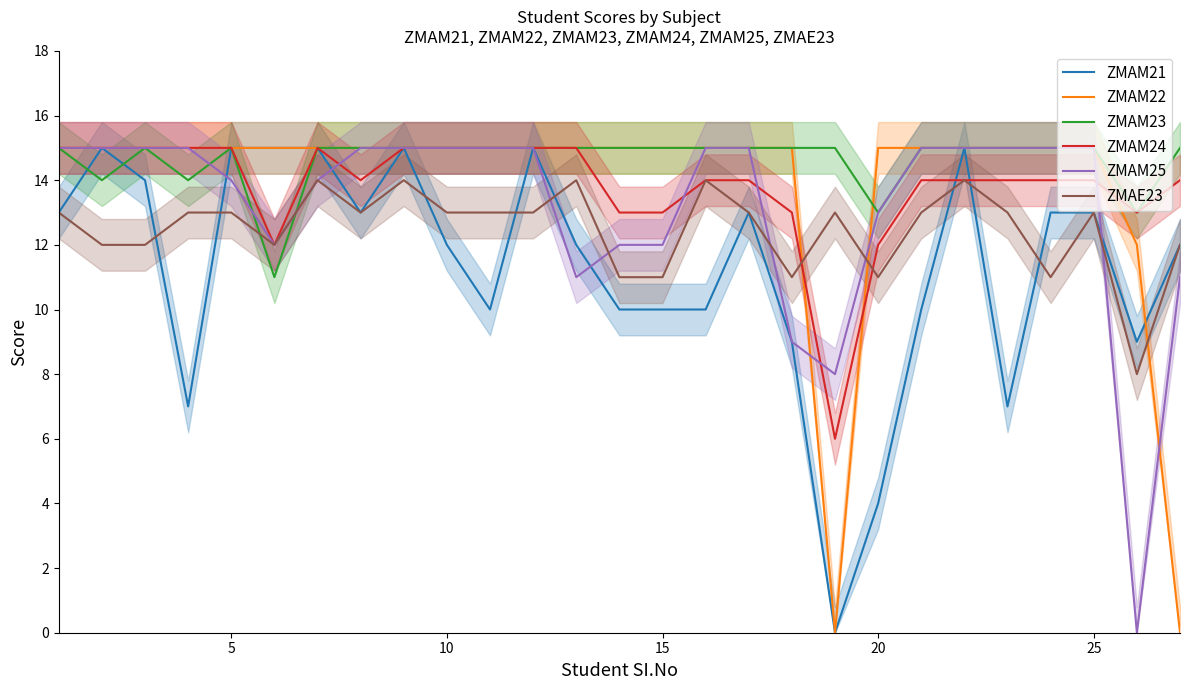

How many ZMAE23 values are between 12 and 13?

16